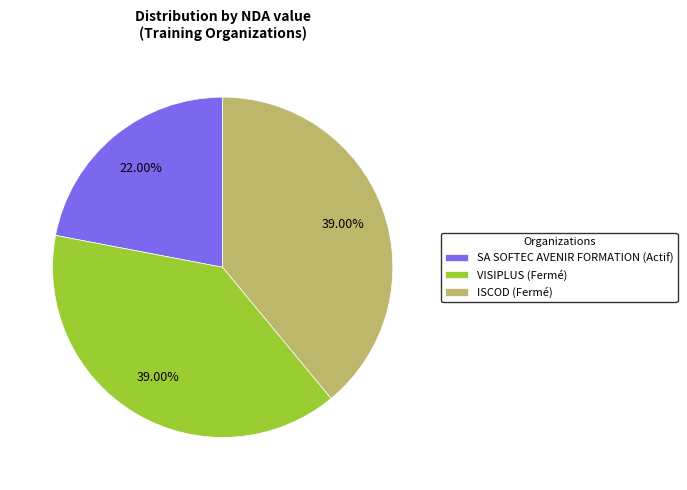

Is there any slice that represents more than half of the pie?

No